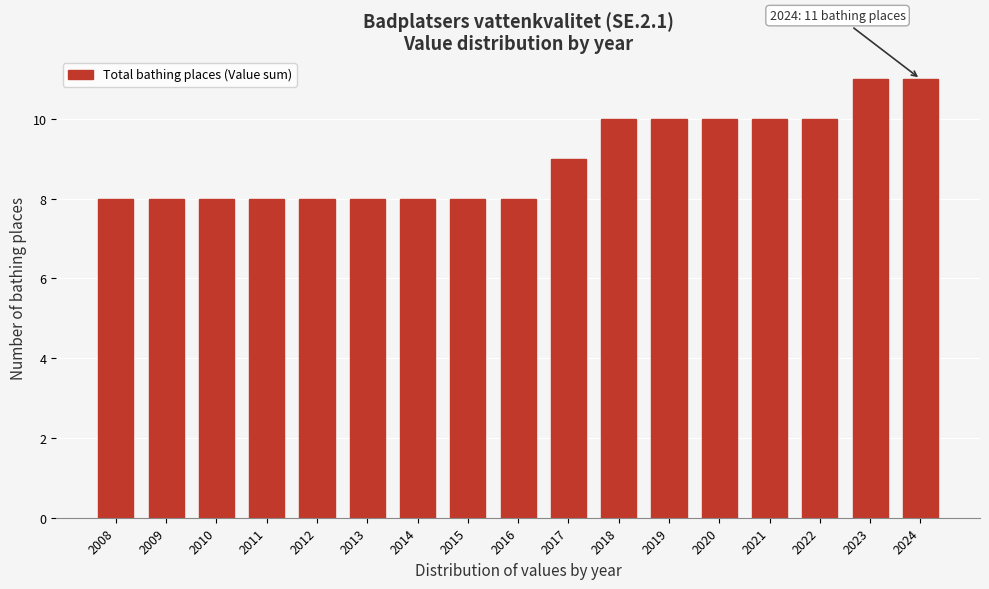

Reading left to right, list all the values displayed in this chart.

2008=8	2009=8	2010=8	2011=8	2012=8	2013=8	2014=8	2015=8	2016=8	2017=9	2018=10	2019=10	2020=10	2021=10	2022=10	2023=11	2024=11